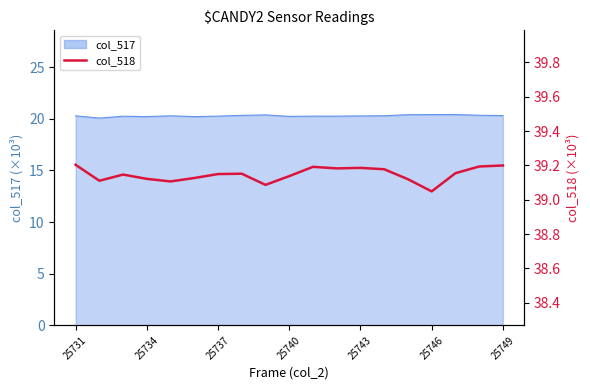

What is the sum of all values?

743.8